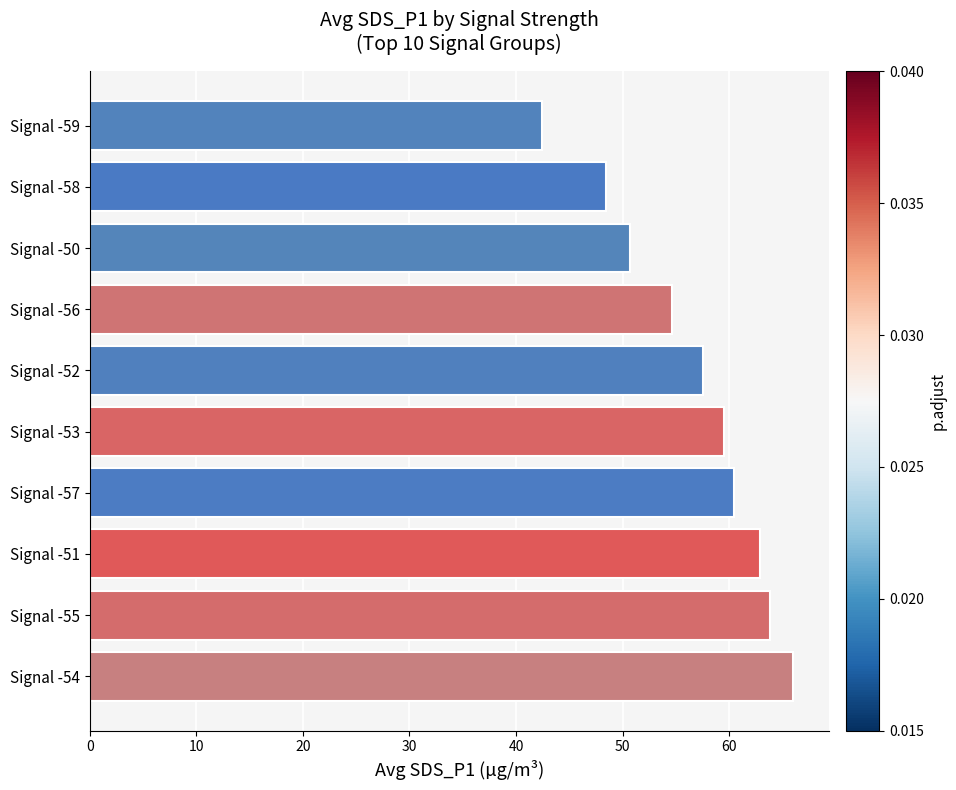

How many values are below 59?

5